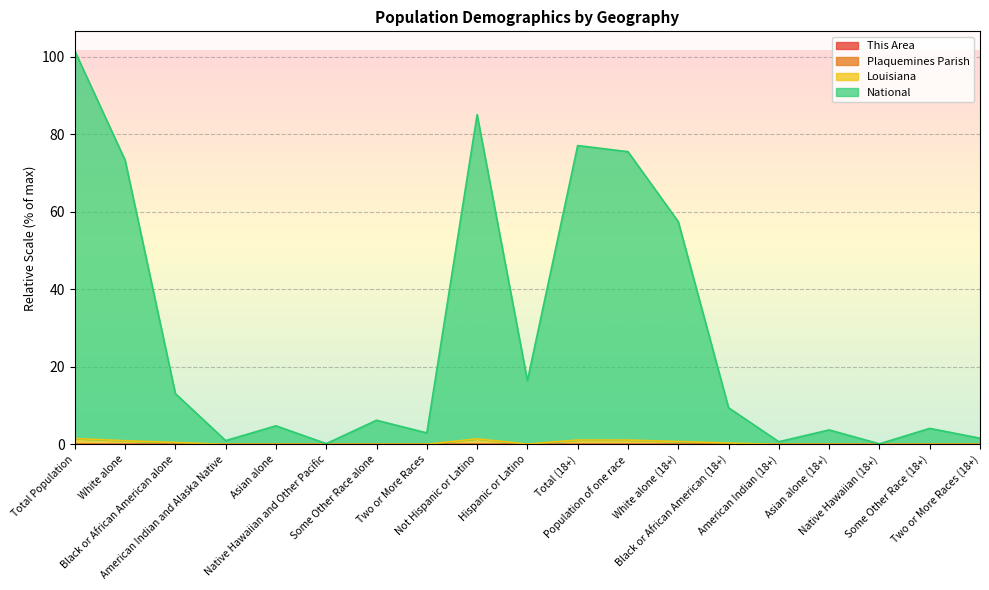

The value of Plaquemines Parish at Asian alone is 0.0. True or false?

True